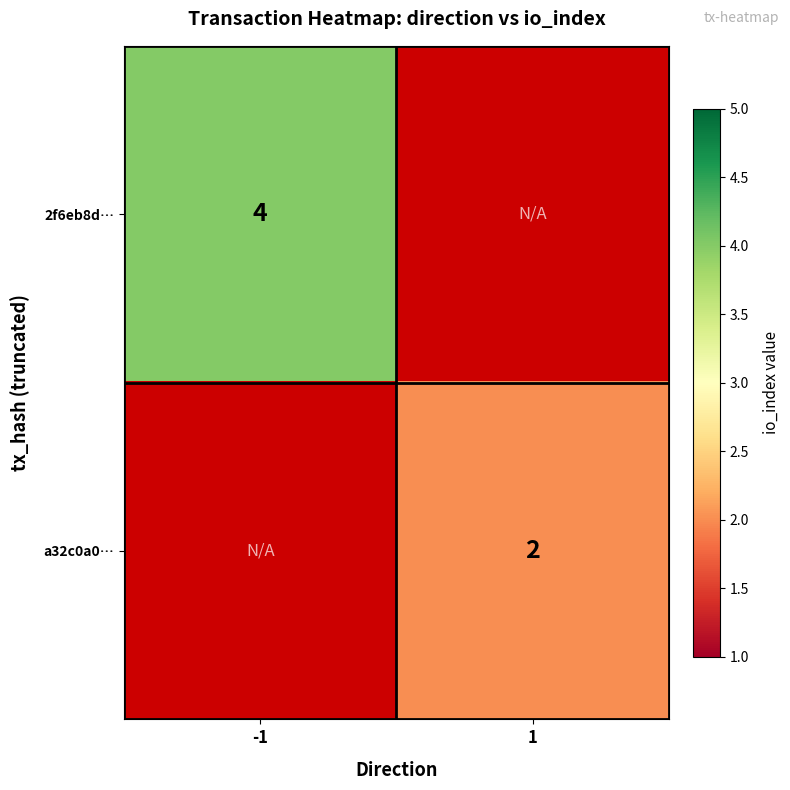

Which has a higher value, -1 or 1?

1